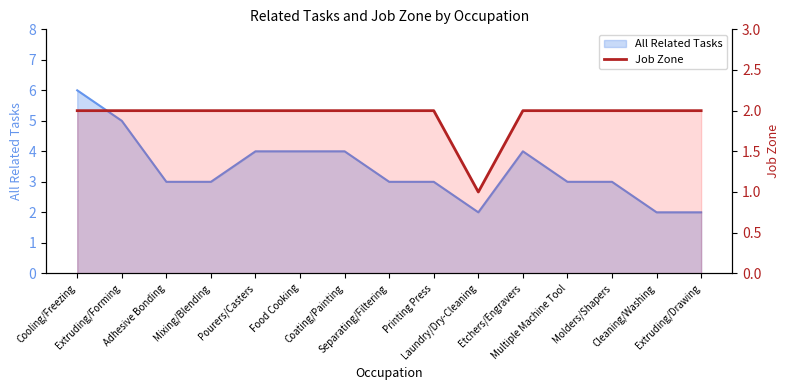

True or false: the data shows 3 at Multiple Machine Tool.

False